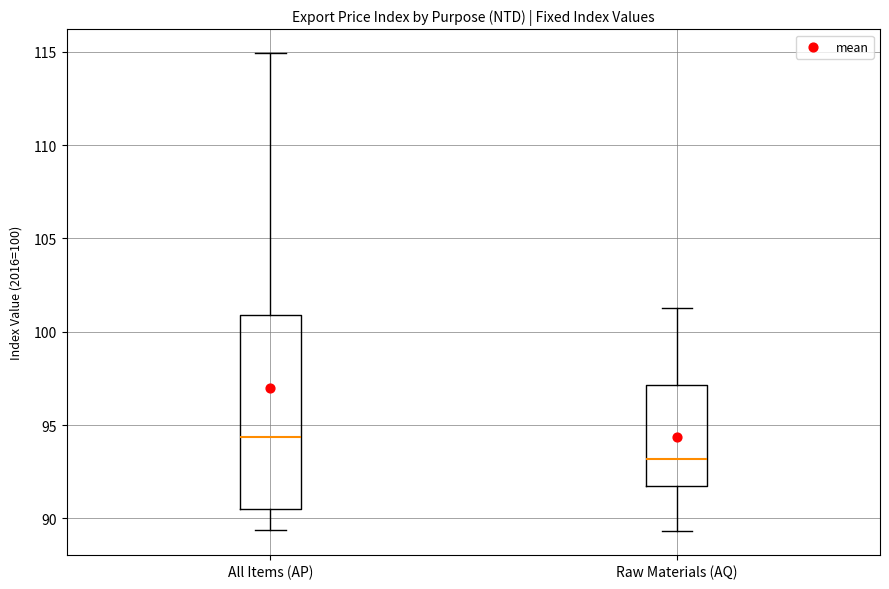

Reading left to right, read every box against the y-axis: the position of its median line, the range the box covers, and the ends of its whiskers. The values are not printed on the chart, so give them approximately, as read against the axis.

All Items (AP): median 94.5, box 90.5 to 101.0, whiskers 89.5 to 115.0
Raw Materials (AQ): median 93.0, box 92.0 to 97.0, whiskers 89.5 to 101.5